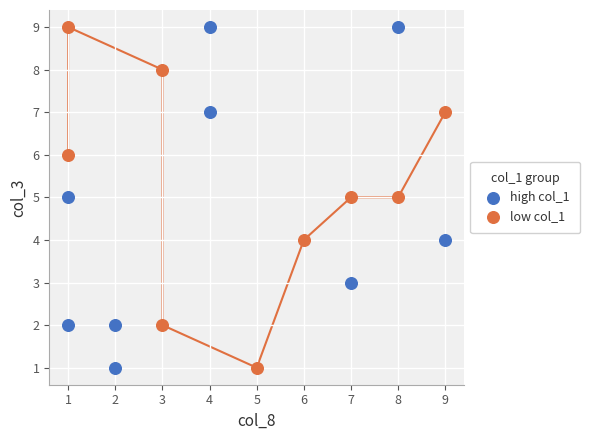

What are all the series names shown in the legend?

high col_1, low col_1